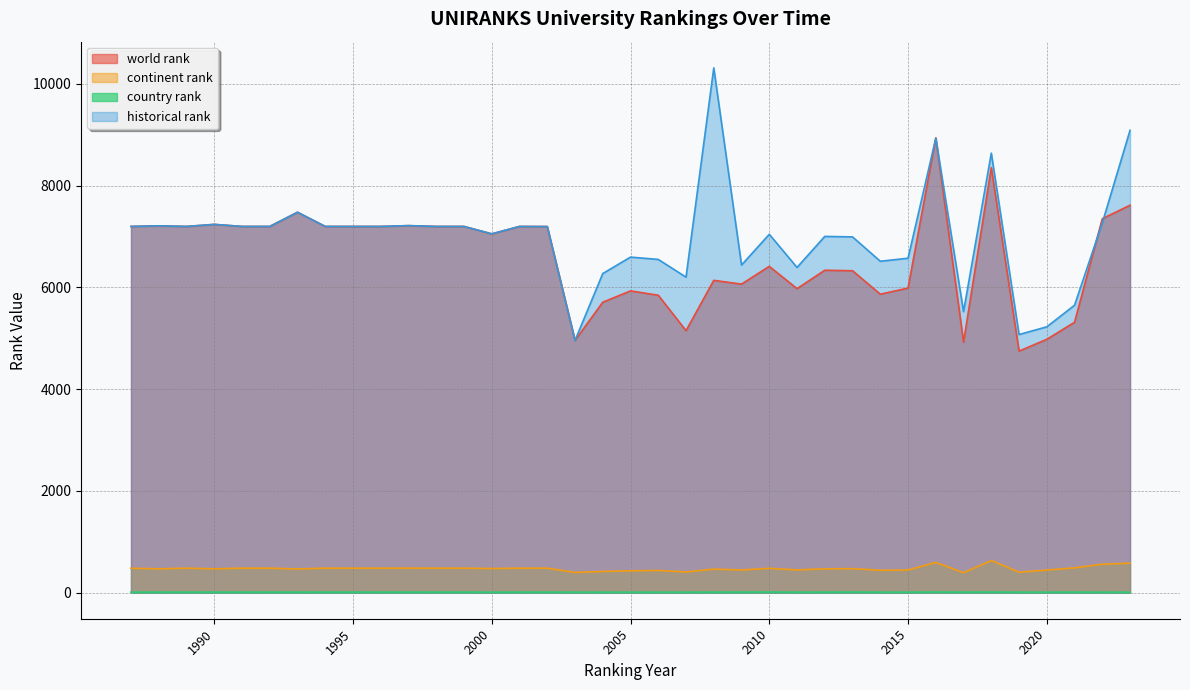

The value of continent rank at 2016 is 592.0. True or false?

True